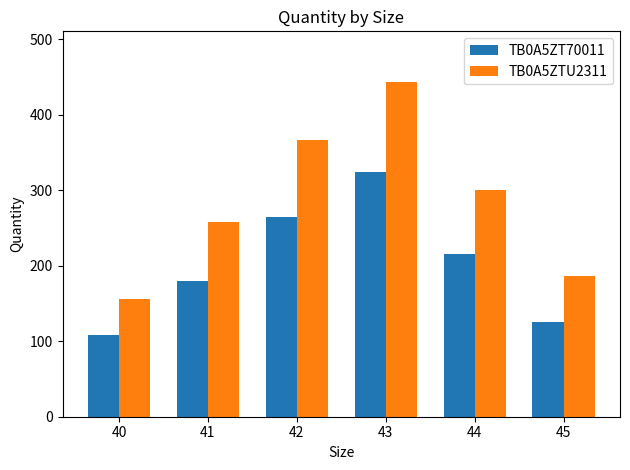

True or false: TB0A5ZT70011 has a value of 264 at 42.

True